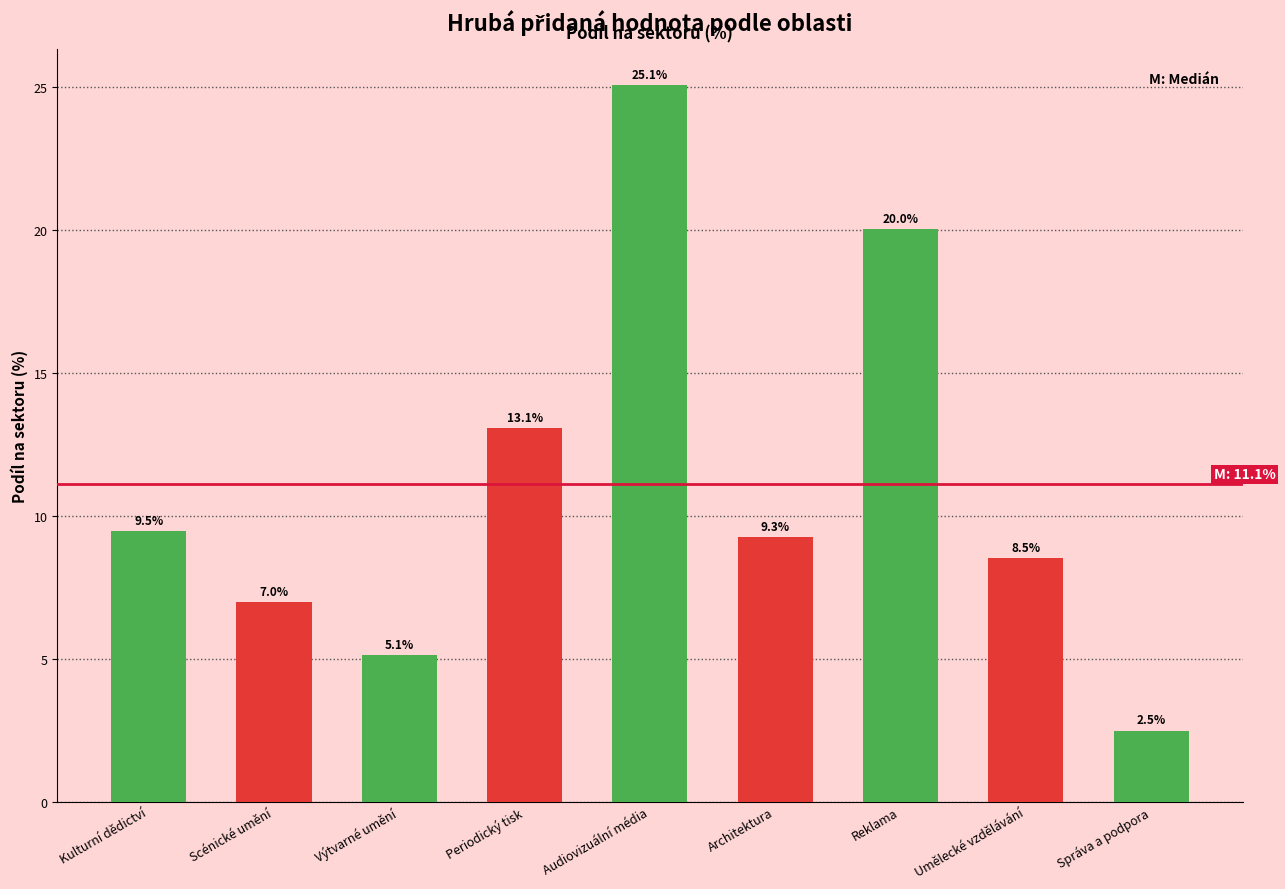

Reading left to right, extract all data points from this chart.

9.5	7.0	5.1	13.1	25.1	9.3	20.0	8.5	2.5